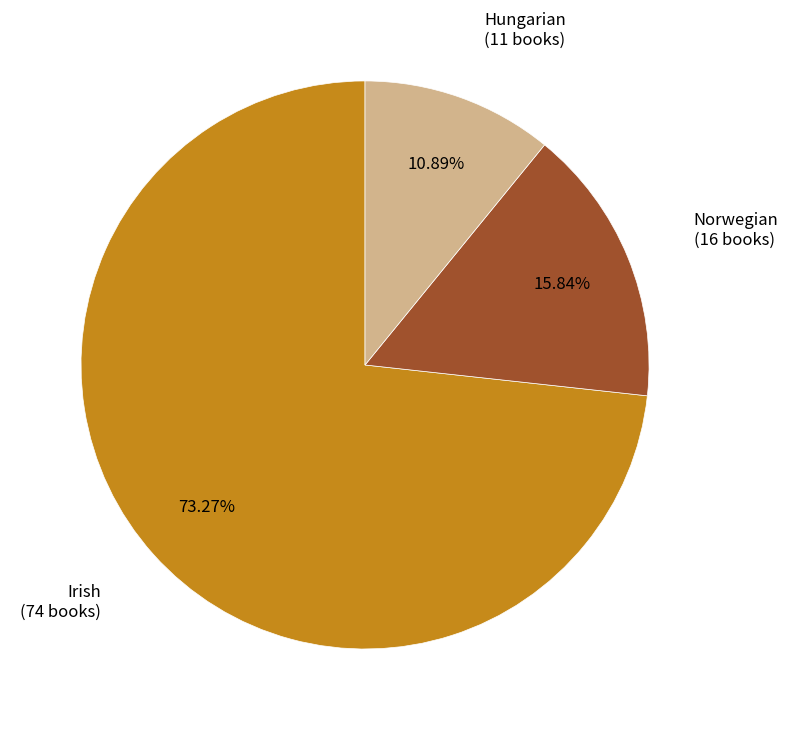

How many segments does this pie chart have?

3